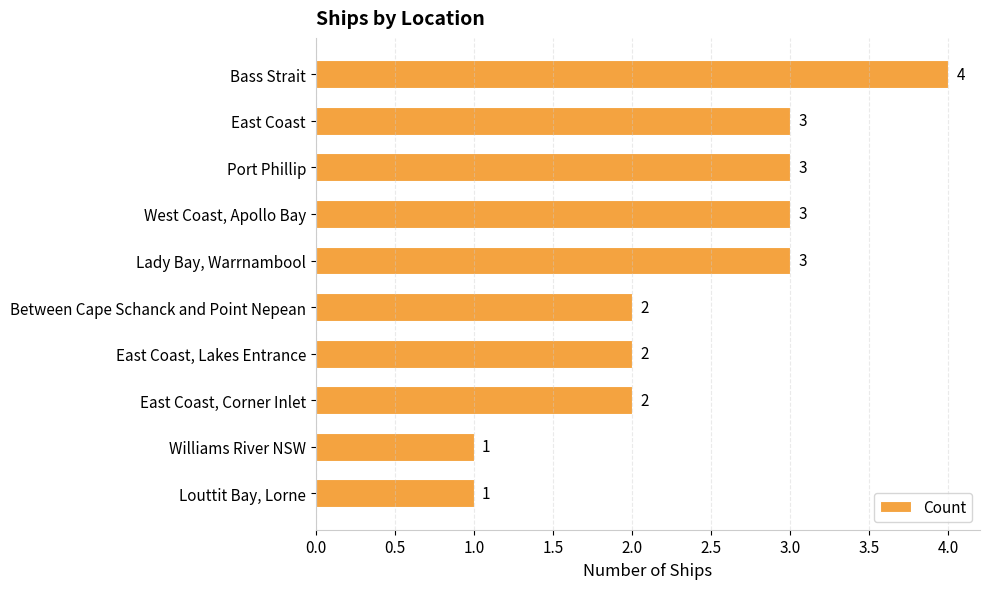

What is the value of the 8th bar from the top?

2